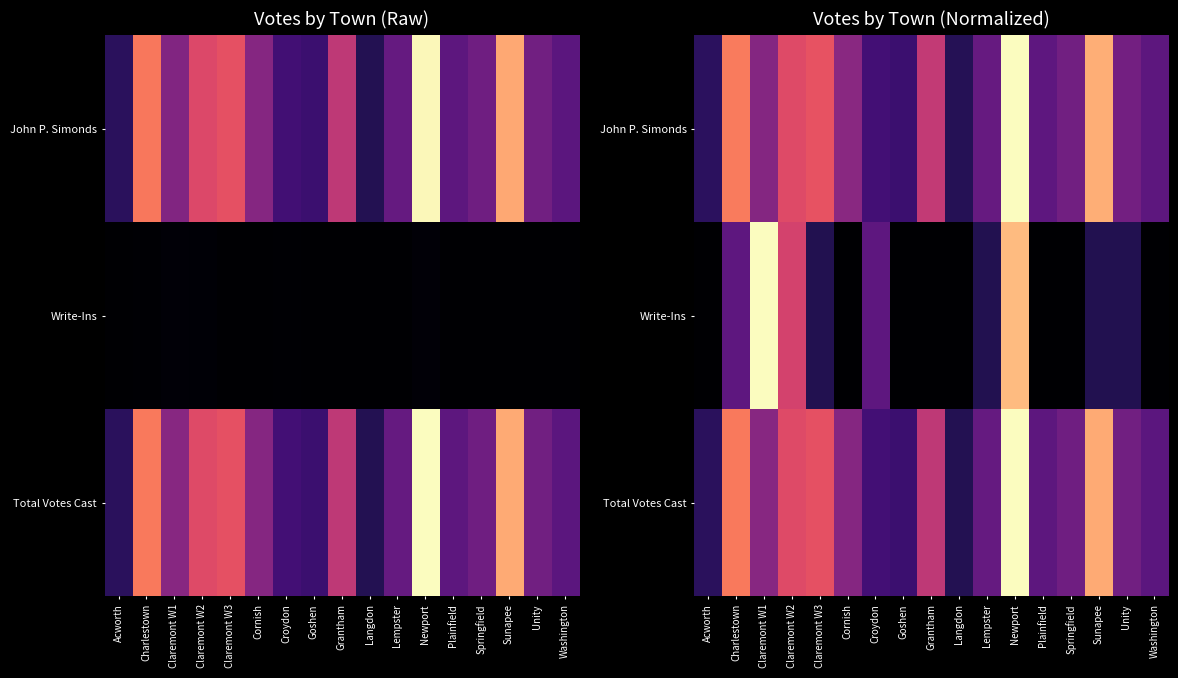

The value of Write-Ins at Lempster is 0.1. True or false?

False